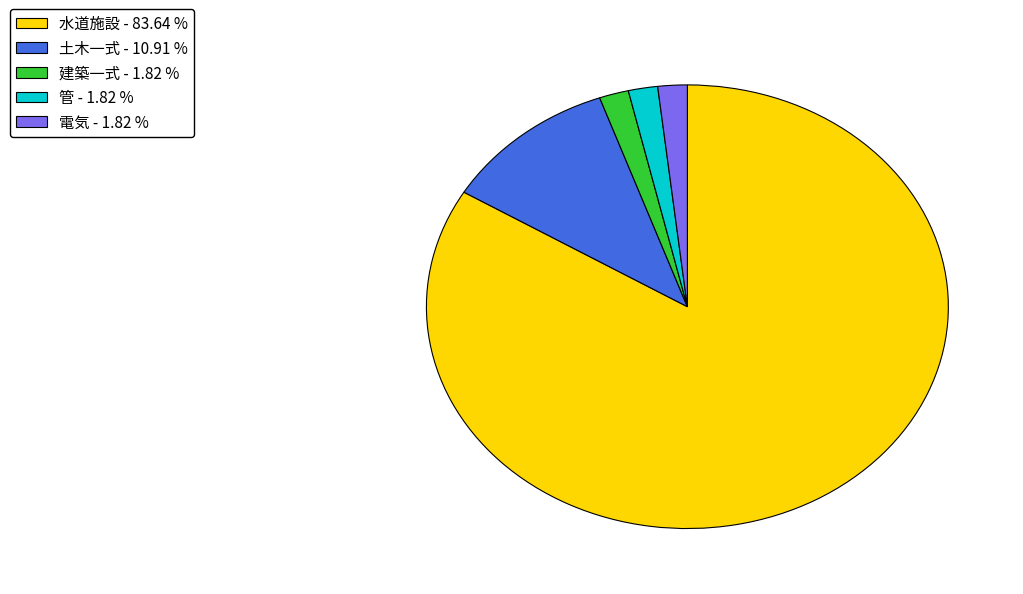

Which category has the biggest portion of the pie?

水道施設